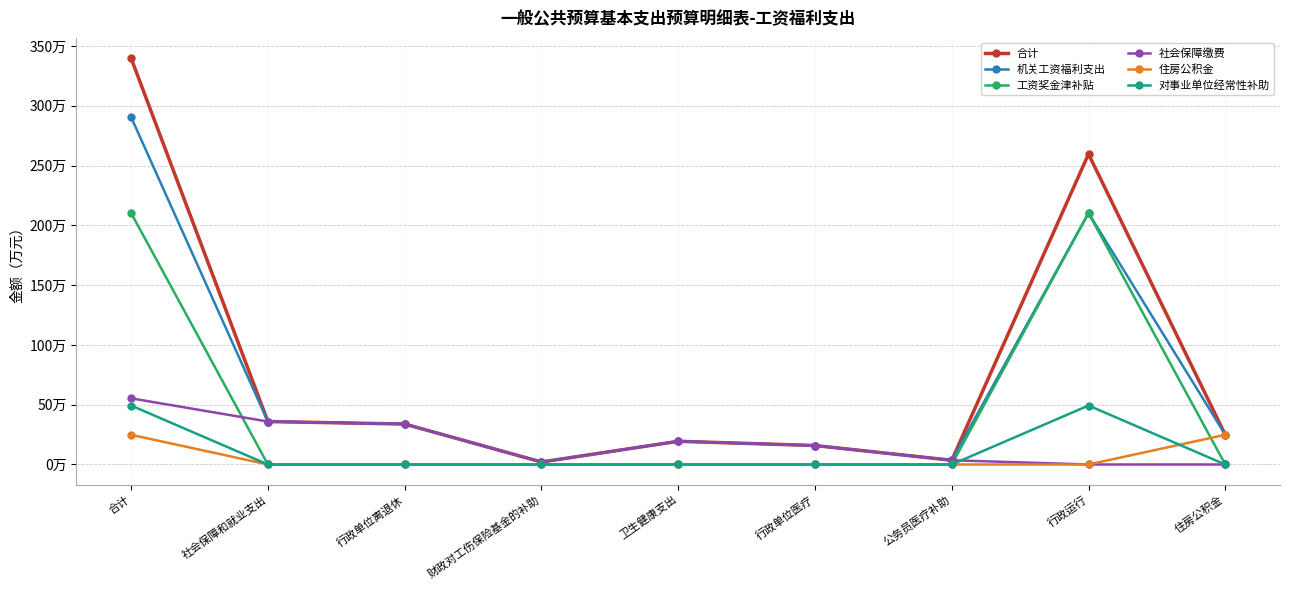

Reading right to left, list all the values displayed in this chart.

合计: 24.8	259.6	3.5	15.9	19.4	2.1	33.9	35.9	339.7
机关工资福利支出: 24.8	210.2	3.5	15.9	19.4	2.1	33.9	35.9	290.4
工资奖金津补贴: 0.0	210.2	0.0	0.0	0.0	0.0	0.0	0.0	210.2
社会保障缴费: 0.0	0.0	3.5	15.9	19.4	2.1	33.9	35.9	55.3
住房公积金: 24.8	0.0	0.0	0.0	0.0	0.0	0.0	0.0	24.8
对事业单位经常性补助: 0.0	49.3	0.0	0.0	0.0	0.0	0.0	0.0	49.3